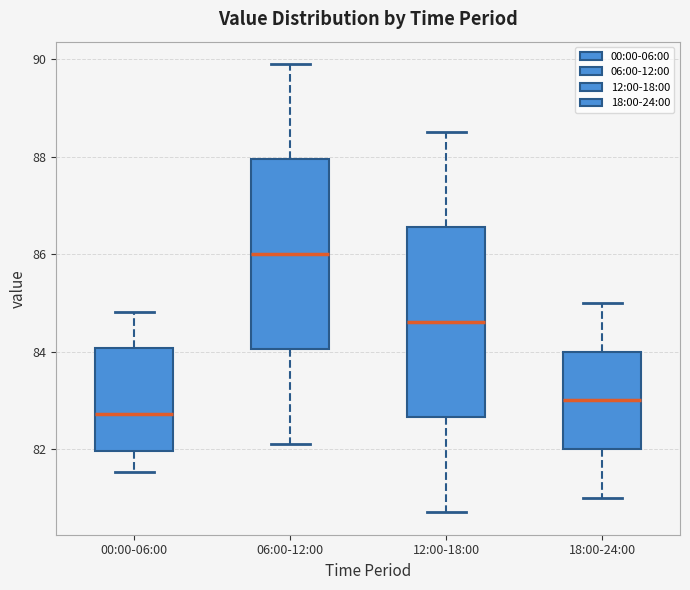

Where does the lower whisker of the box for 00:00-06:00 end on the y-axis? The values are not printed on the chart, so give them approximately, as read against the axis.

81.6